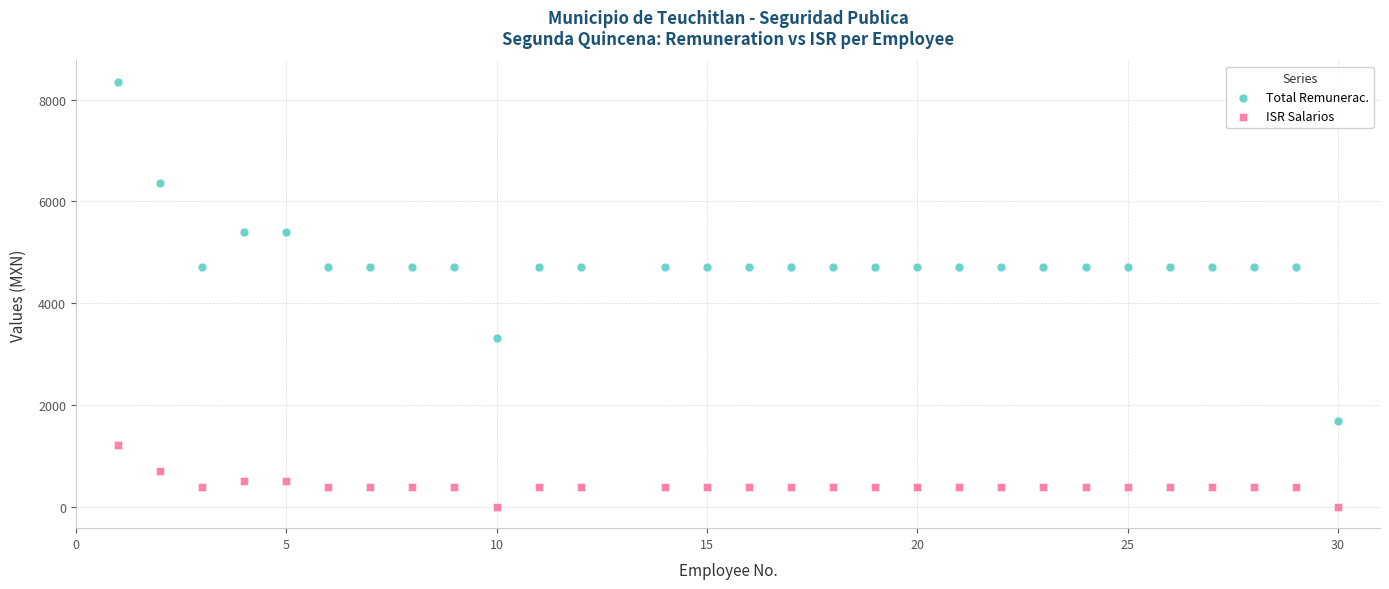

Across all data points, what is the range of Y values (max minus min)?

8349.7